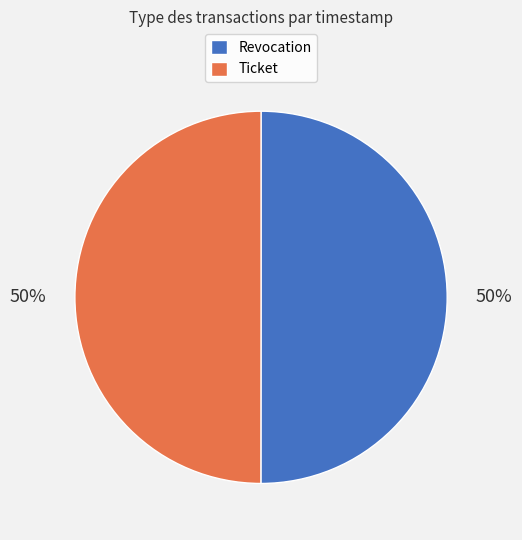

To the nearest percent, what portion does Ticket represent?

50%